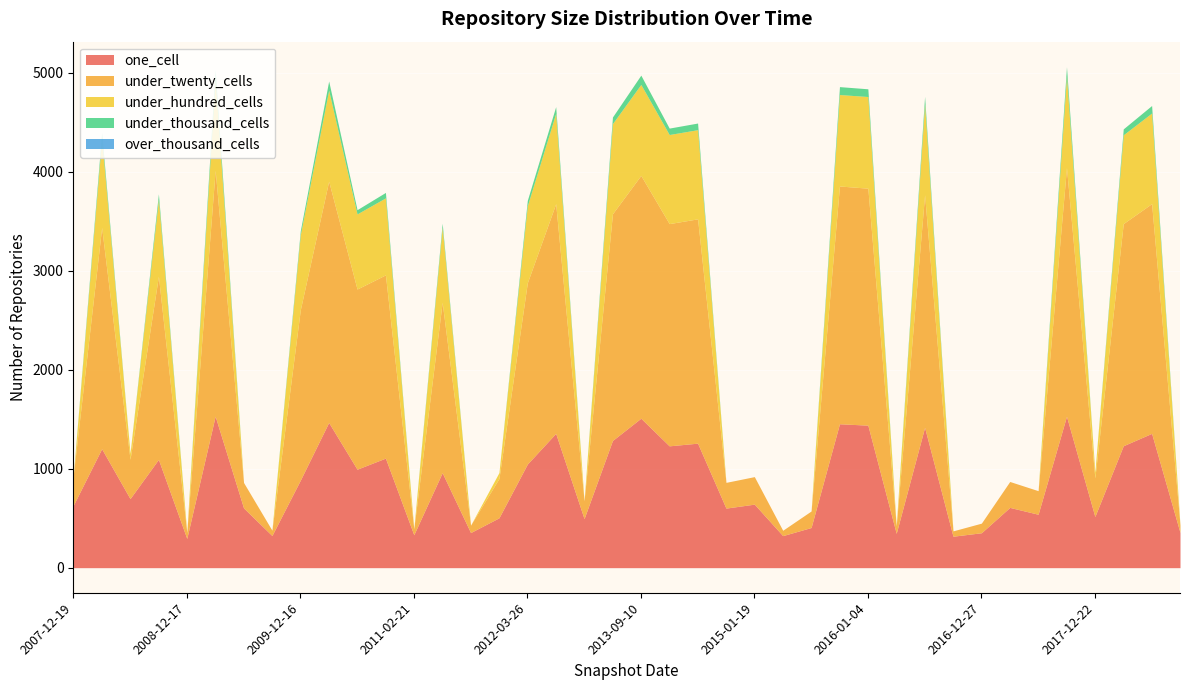

The value of under_thousand_cells at 2014-03-28 is 27. True or false?

False